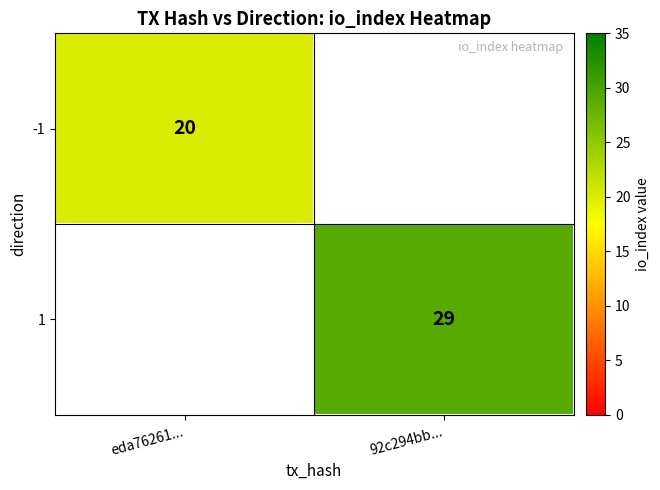

The -1 series shows 4 at eda76261.... True or false?

False